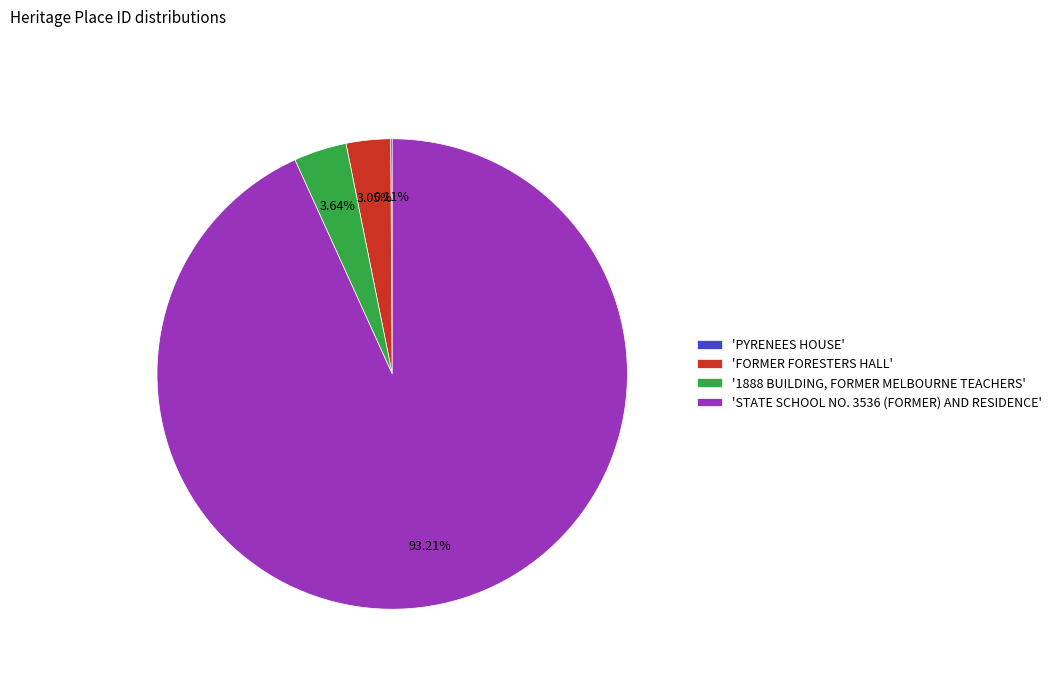

Which category accounts for the majority?

'STATE SCHOOL NO. 3536 (FORMER) AND RESIDENCE'